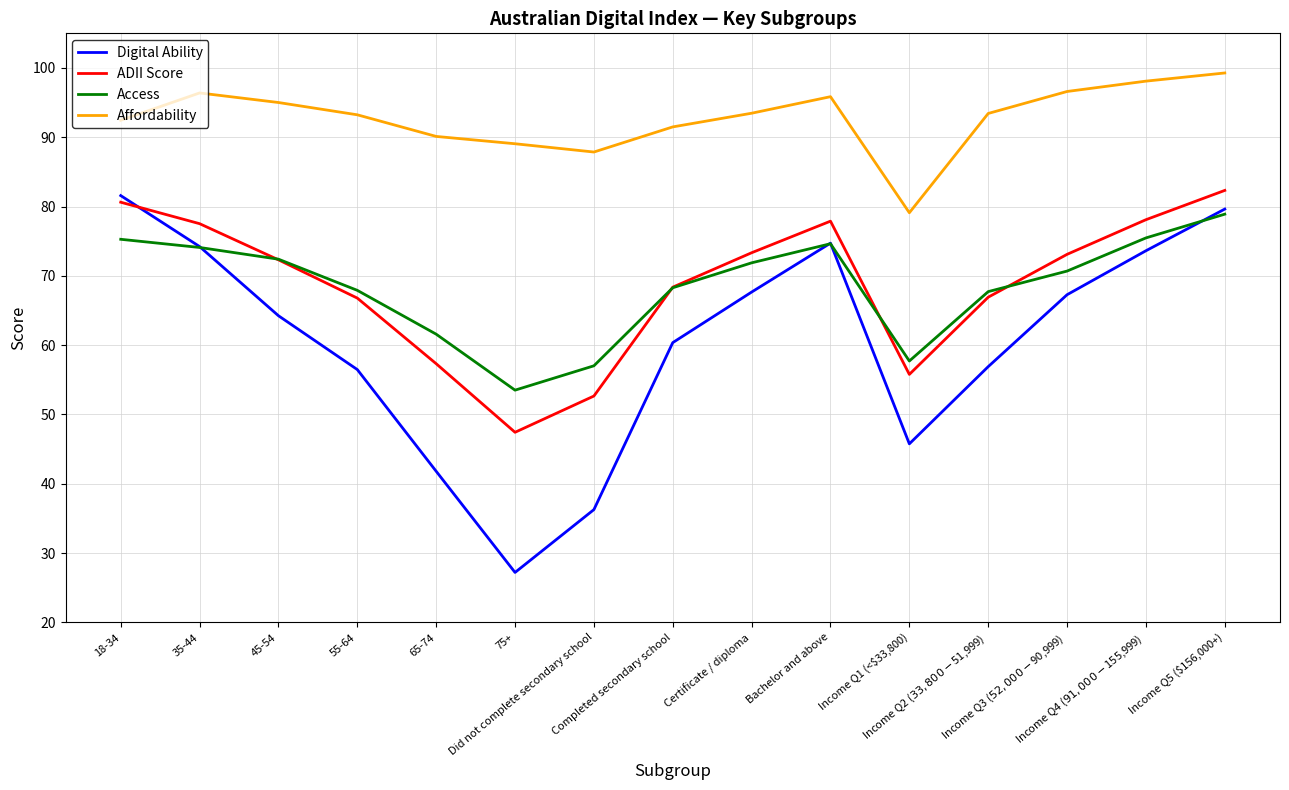

What is the lowest value of the Access series?

53.5